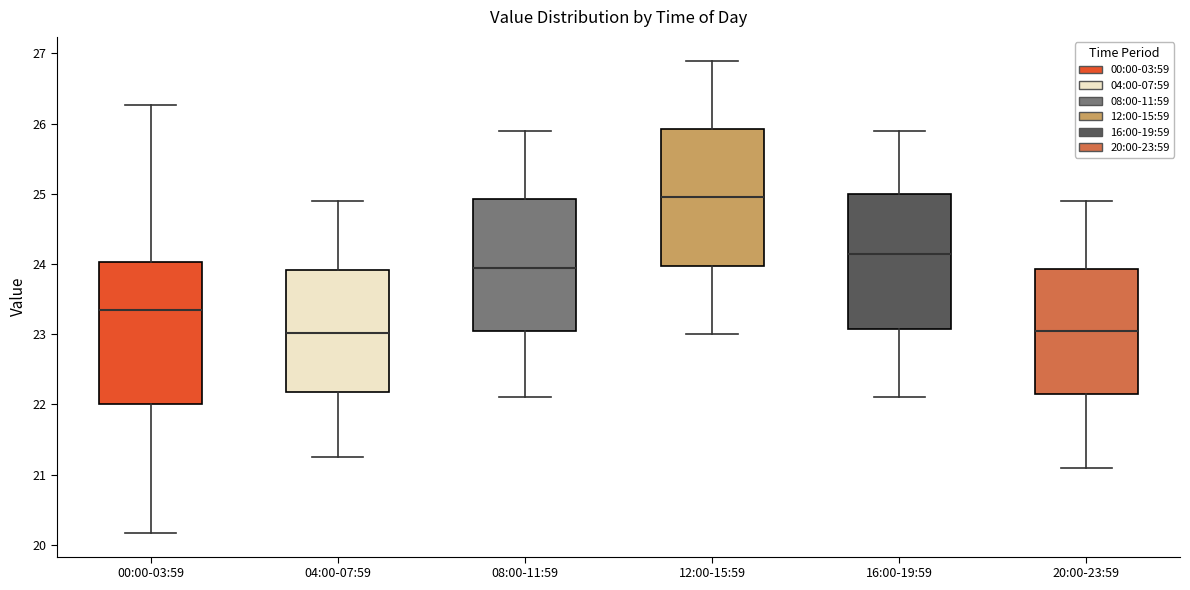

Reading left to right, transcribe this box plot: for each box, give where its median line is, the range the box spans, and where its two whiskers end, as read against the y-axis. The values are not printed on the chart, so give them approximately, as read against the axis.

00:00-03:59: median 23.4, box 22.0 to 24.0, whiskers 20.2 to 26.3
04:00-07:59: median 23.0, box 22.2 to 23.9, whiskers 21.3 to 24.9
08:00-11:59: median 24.0, box 23.1 to 24.9, whiskers 22.1 to 25.9
12:00-15:59: median 25.0, box 24.0 to 25.9, whiskers 23.0 to 26.9
16:00-19:59: median 24.2, box 23.1 to 25.0, whiskers 22.1 to 25.9
20:00-23:59: median 23.1, box 22.2 to 23.9, whiskers 21.1 to 24.9